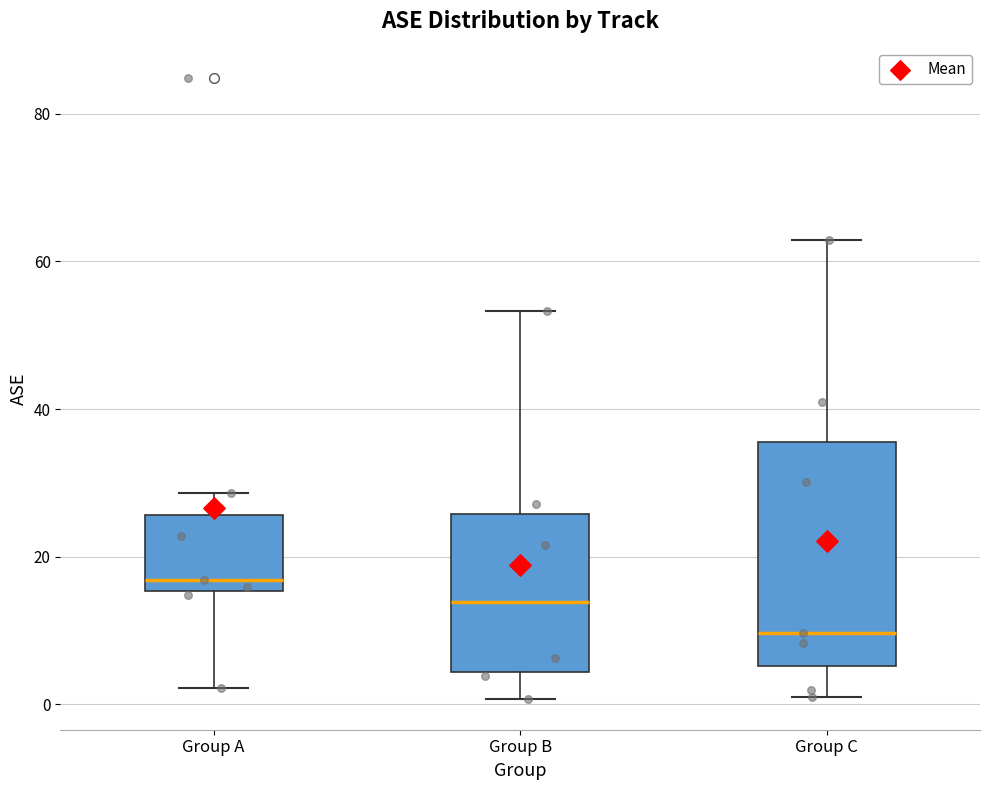

Reading left to right, read every box against the y-axis: the position of its median line, the range the box covers, and the ends of its whiskers. The values are not printed on the chart, so give them approximately, as read against the axis.

Group A: median 16 (just above the box's lower edge), box 16 to 26, whiskers 2 to 28
Group B: median 14, box 4 to 26, whiskers 0 to 54
Group C: median 10, box 6 to 36, whiskers 2 to 62